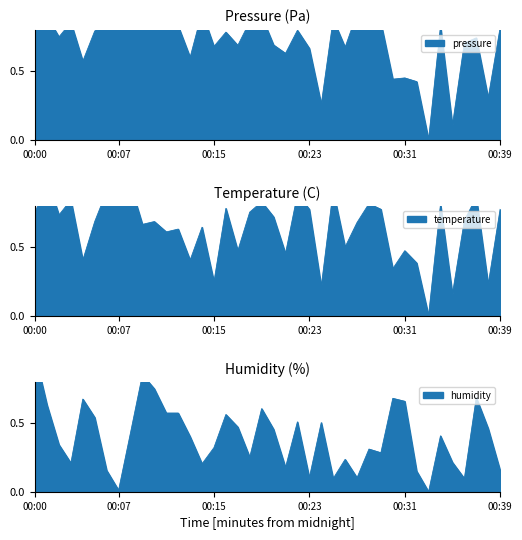

What is the sum of the pressure values at 00:11 and 00:29?

1.9